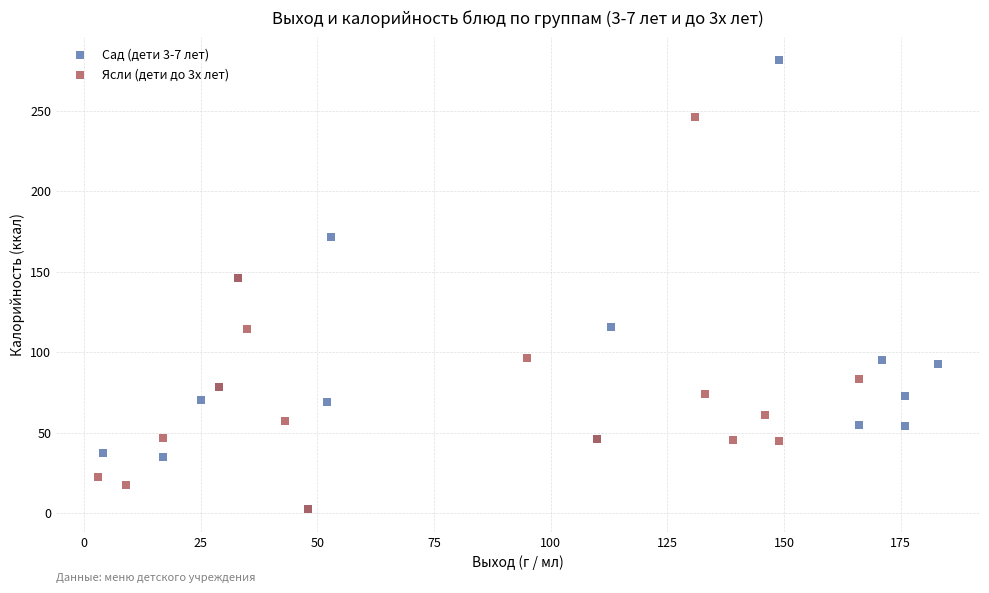

Which series has the widest spread of Y values?

Сад (дети 3-7 лет)